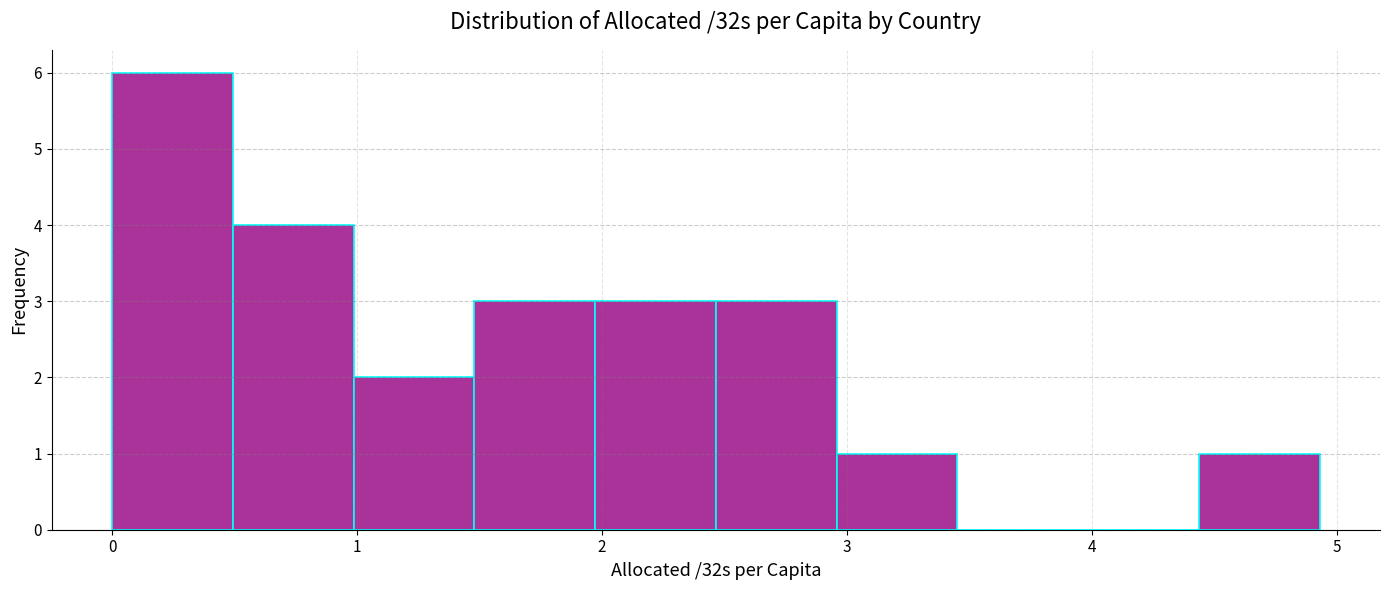

What is the height of the bar covering 3.0 to 3.5 on the x-axis? Neither the bar edges nor the heights are printed on the chart, so give them approximately, as read against the axes.

1